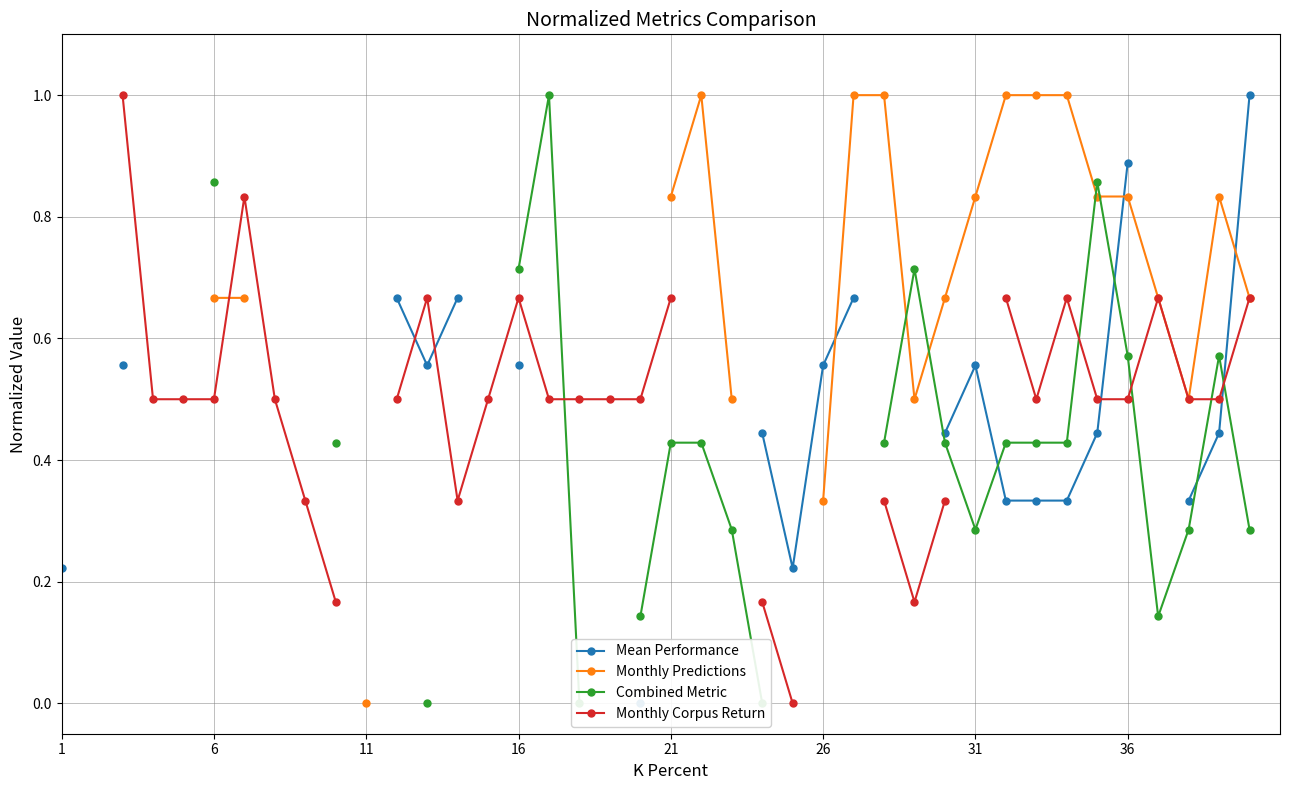

How many intersections are there between Monthly Predictions and Combined Metric?

4